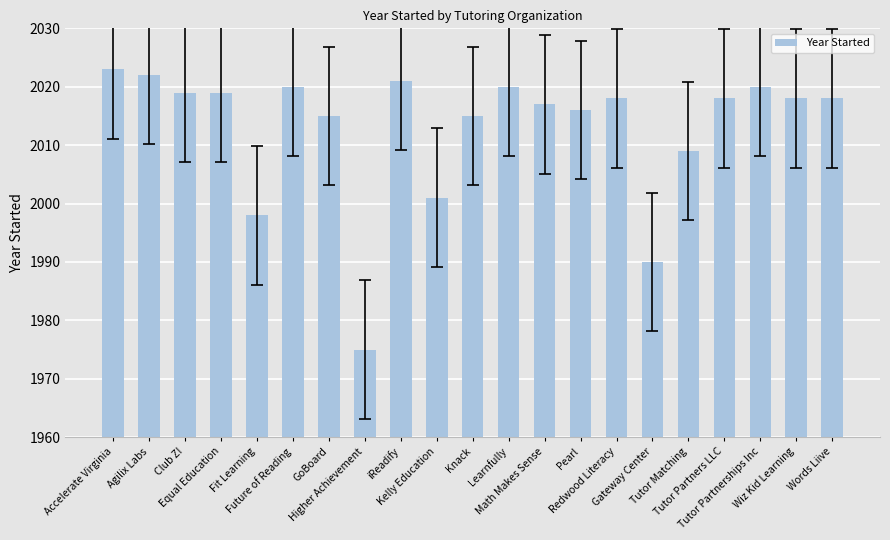

What is the difference between the maximum and minimum values?

48